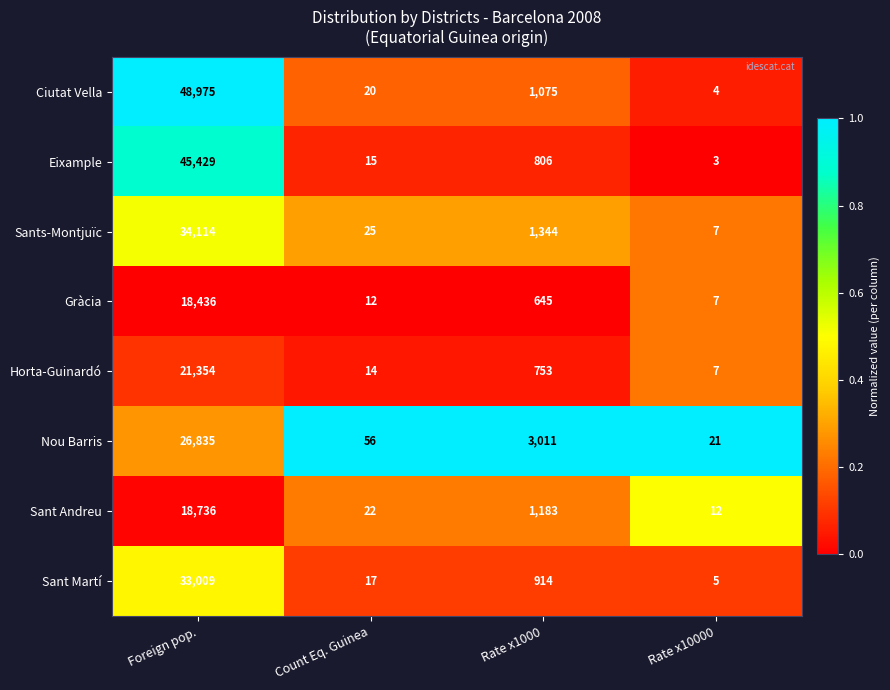

Is it true that Sant Martí equals 7 at Rate x10000?

False